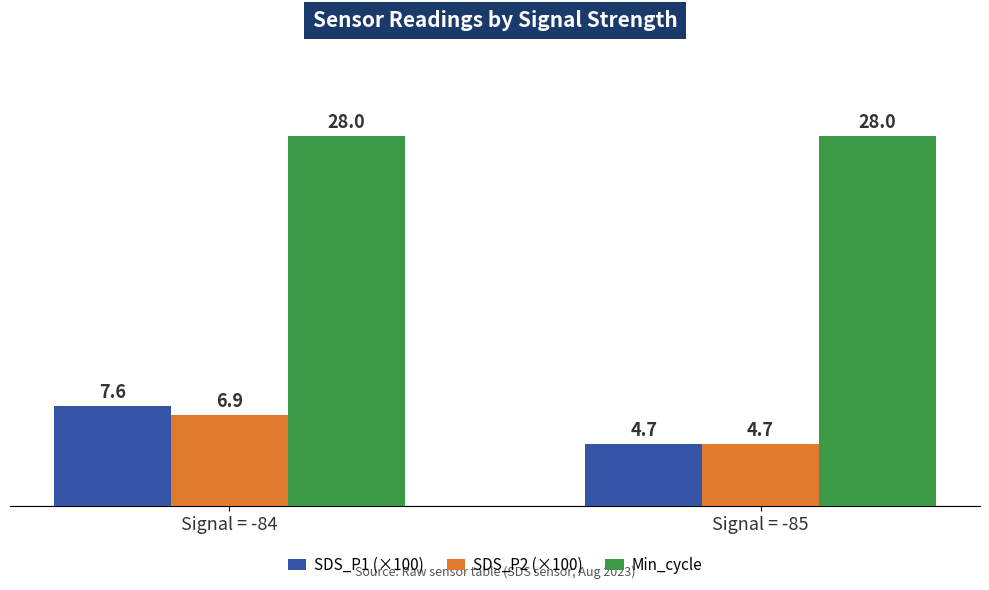

What is the total value across all series at Signal = -84?

42.5